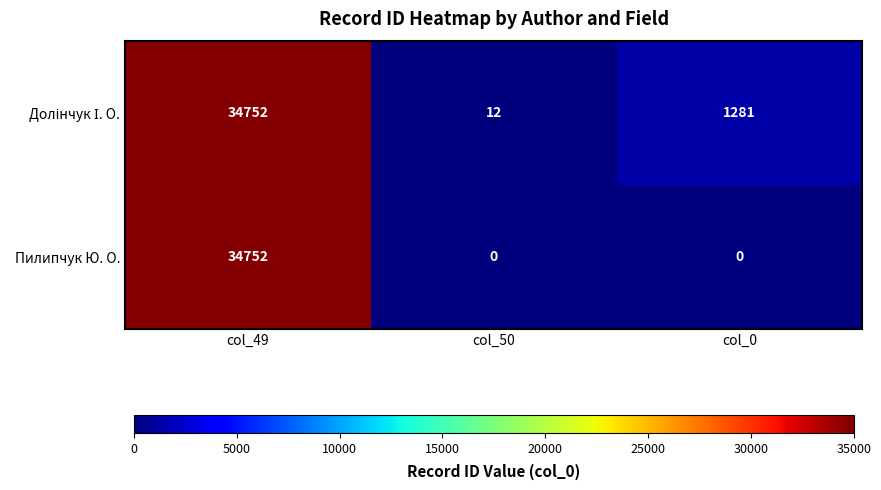

What is the difference between the maximum and minimum values in the Пилипчук Ю. О. series?

34752